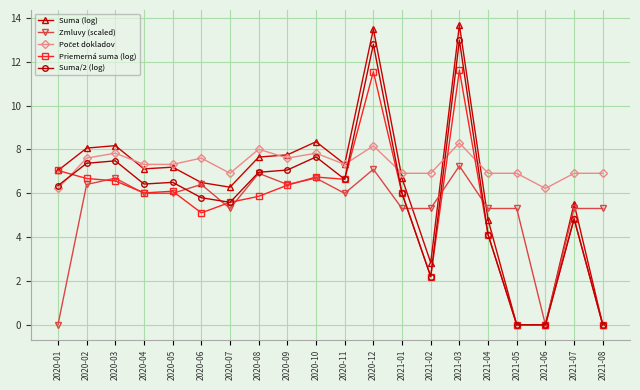

The Priemerná suma (log) series shows 3.1 at 2021-01. True or false?

False